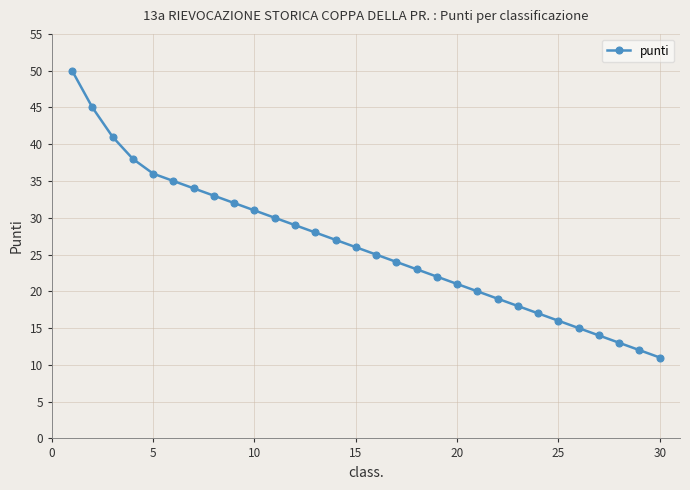

What is the difference between the maximum and second lowest values?

38